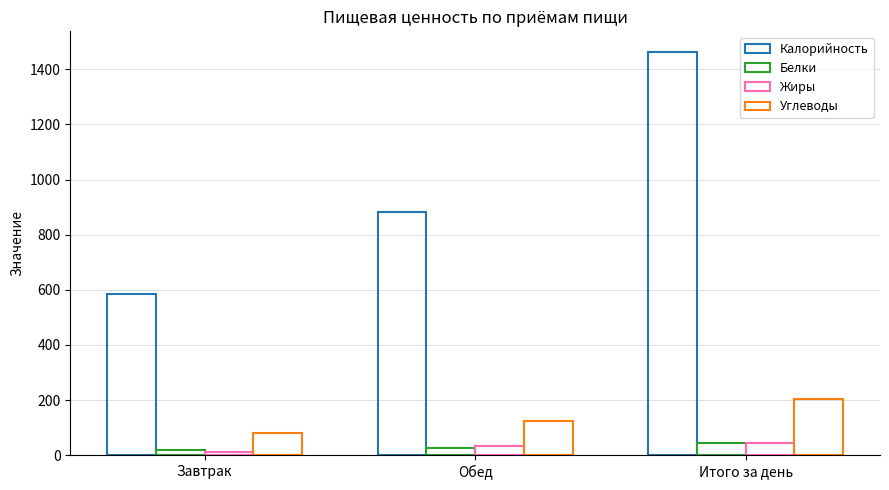

Count the number of categories in the chart.

3